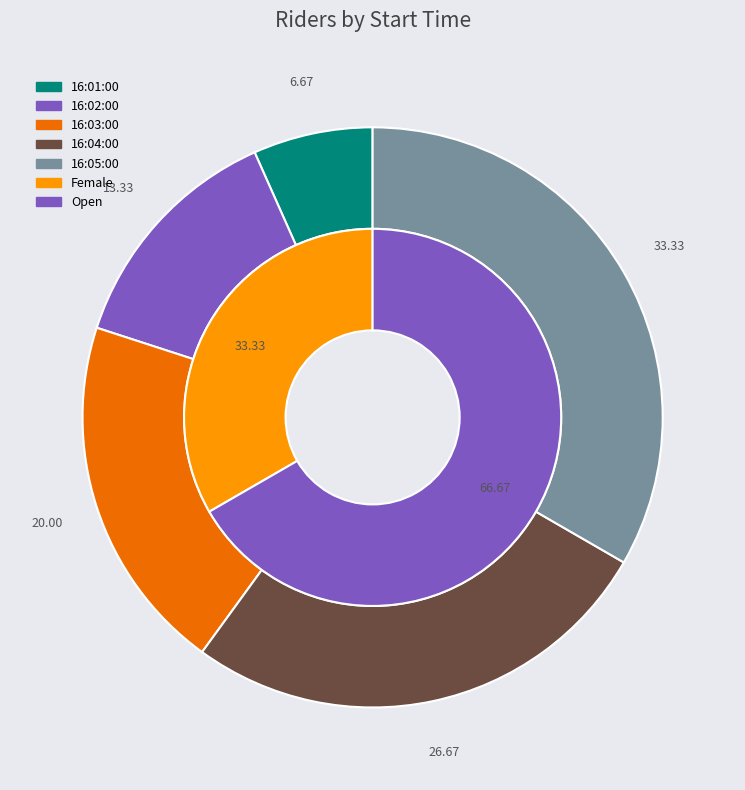

The 16:05:00 slice represents 33% of the pie. True or false?

True